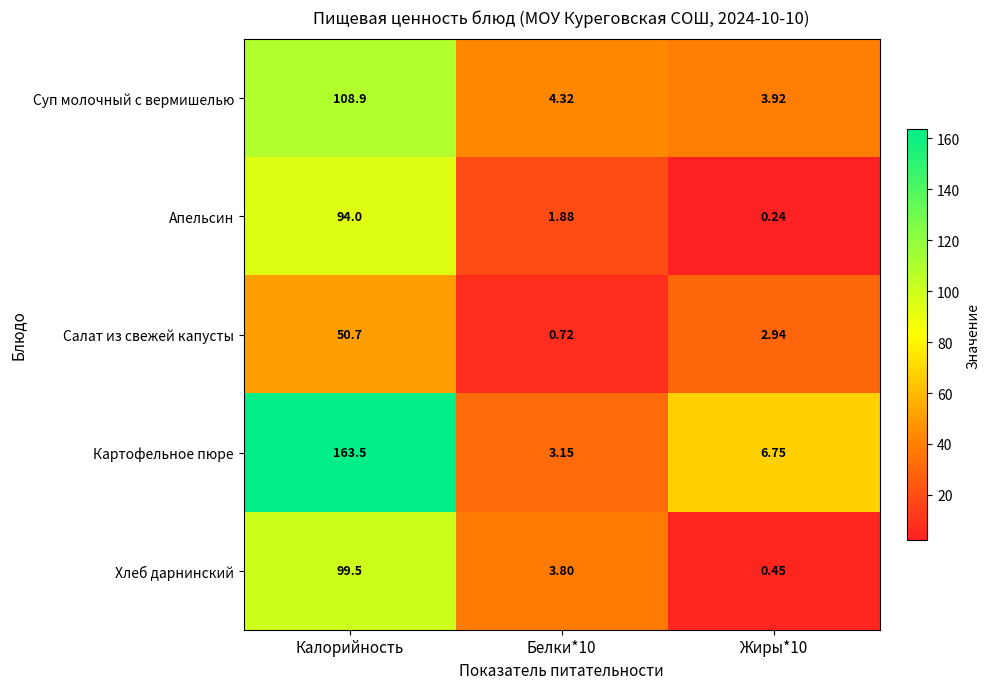

Rank the series by their maximum value, from lowest to highest.

Салат из свежей капусты, Апельсин, Хлеб дарнинский, Суп молочный с вермишелью, Картофельное пюре